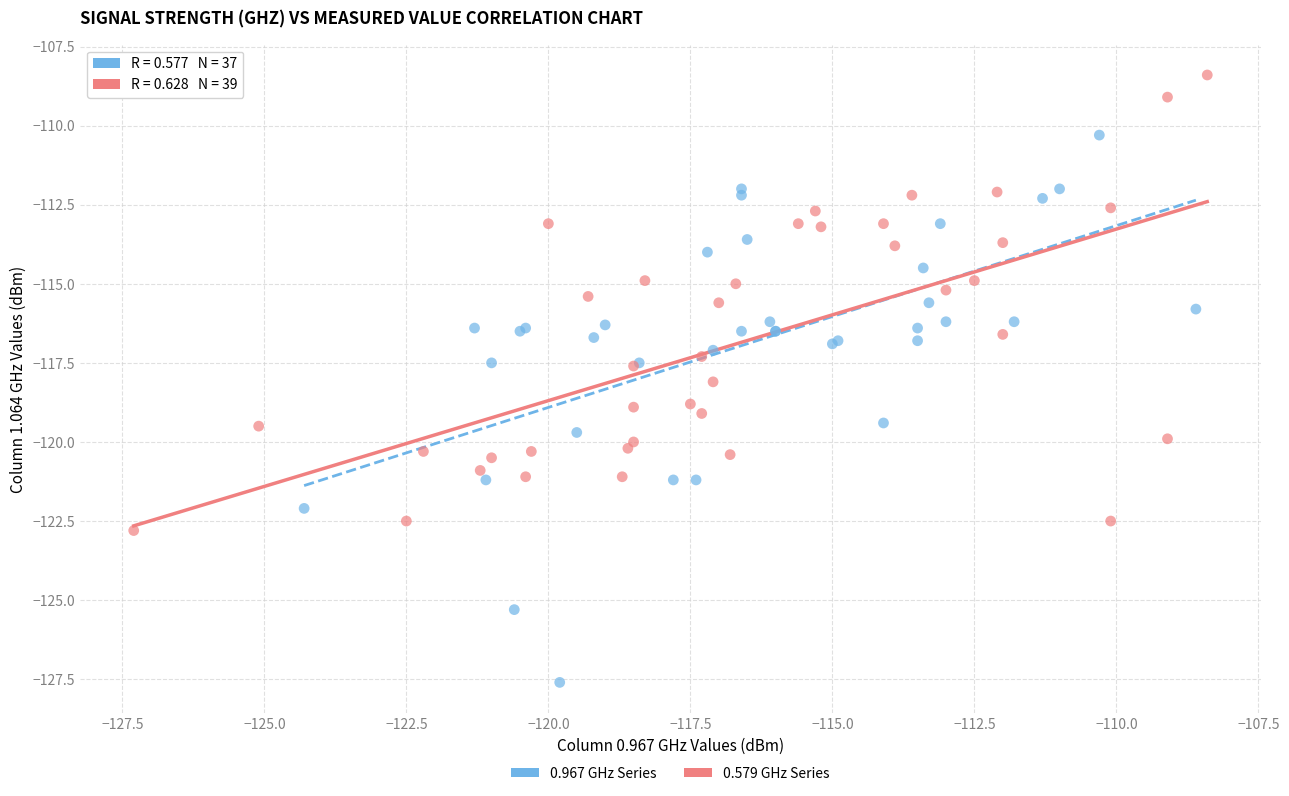

Which series reaches the minimum Y coordinate?

0.967 GHz Series